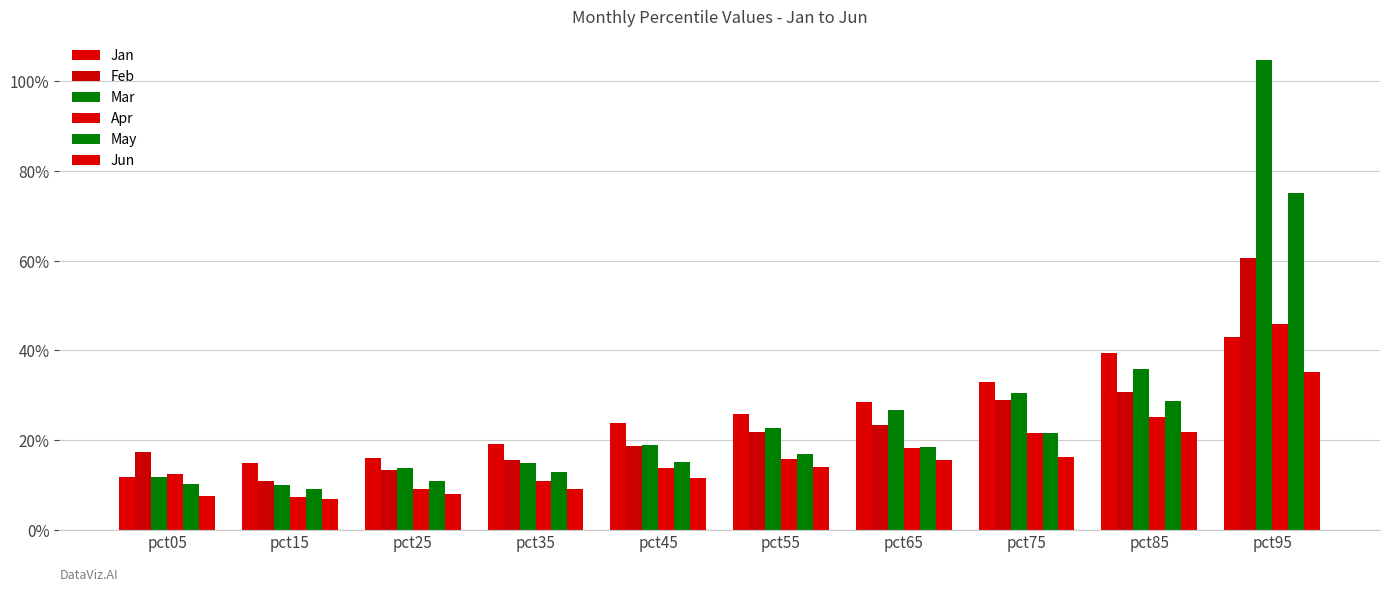

Does the chart contain any negative values?

No